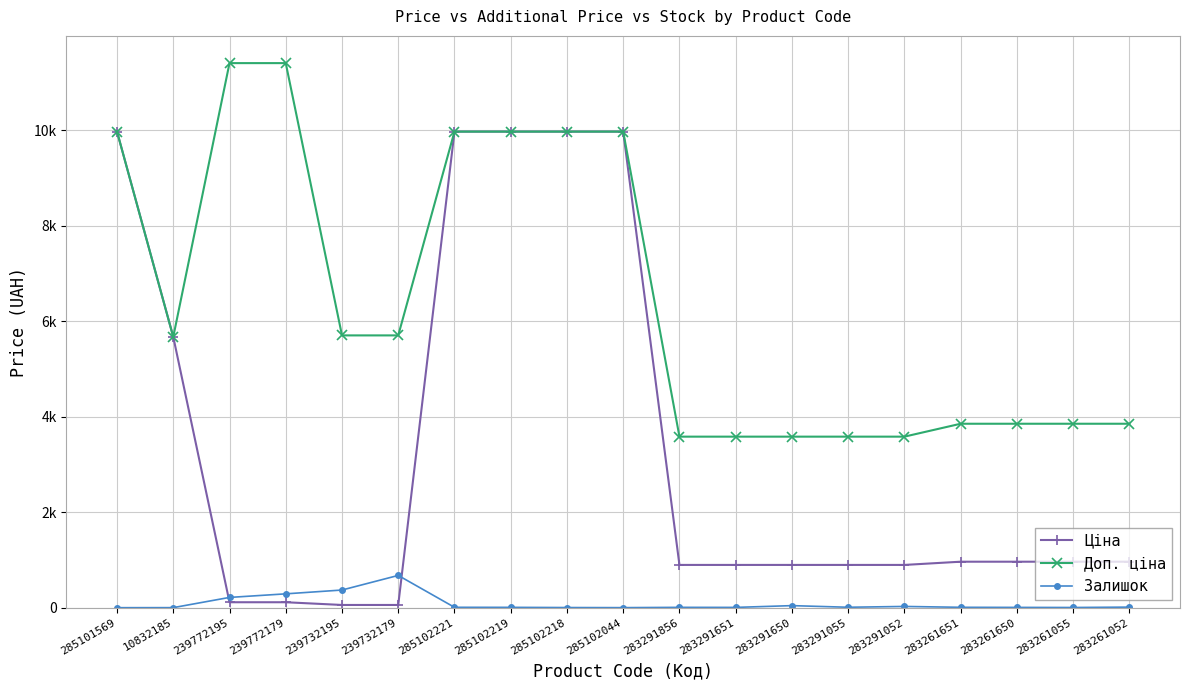

Is it true that Ціна equals 57.0 at 239732179?

True